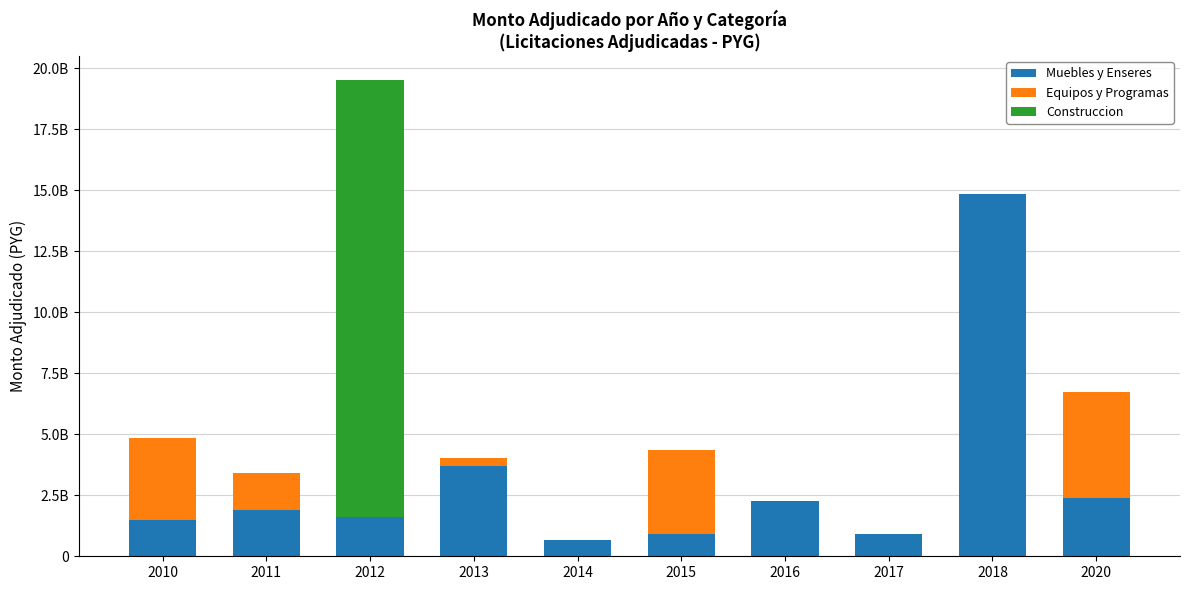

What is the value of the Muebles y Enseres bar at the 10th from the left?

2399810000